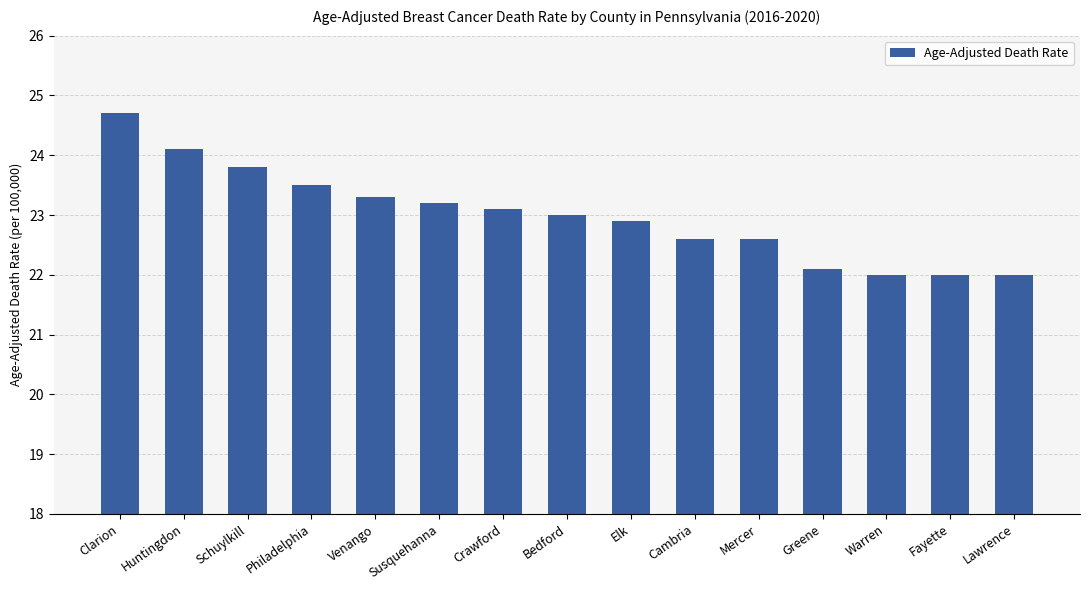

What is the label of the 8th bar from the right?

Bedford